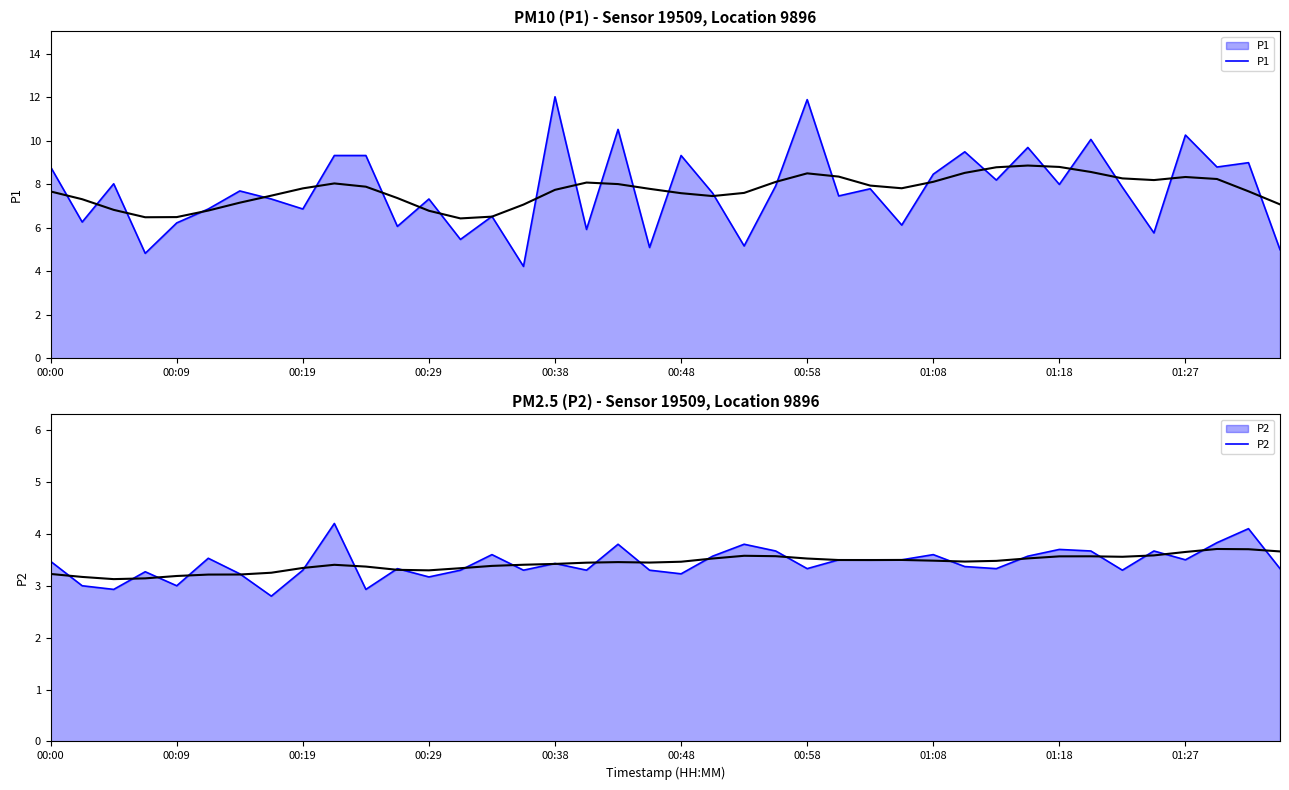

What is the lowest value of the P1 series?

4.2